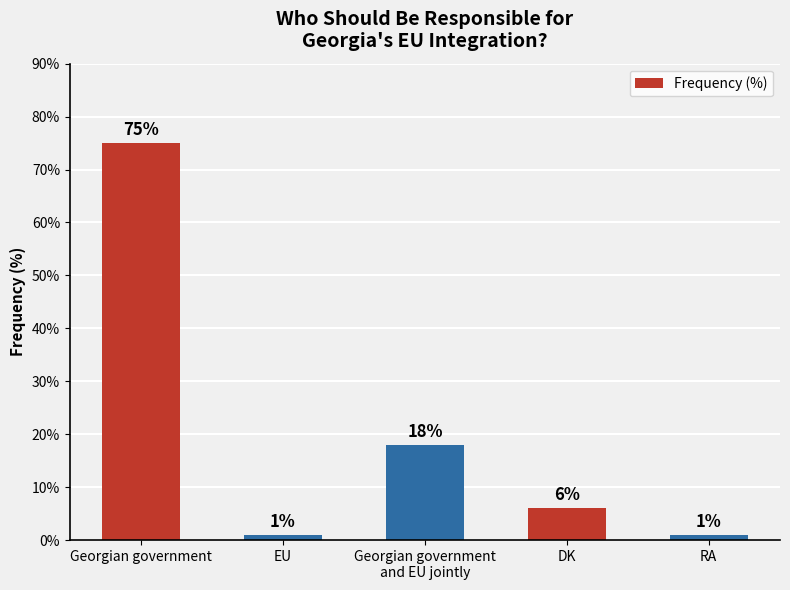

What is the minimum value shown in the chart?

1